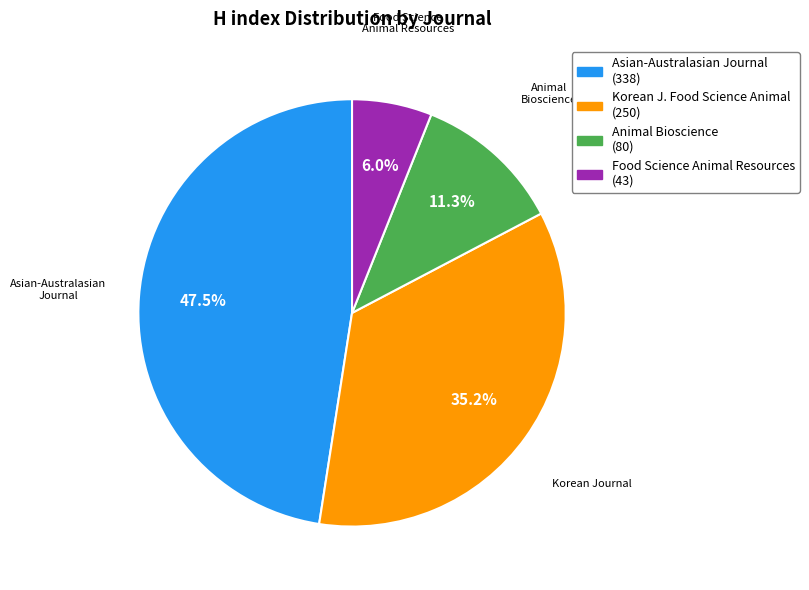

Is there a majority slice in this chart?

No